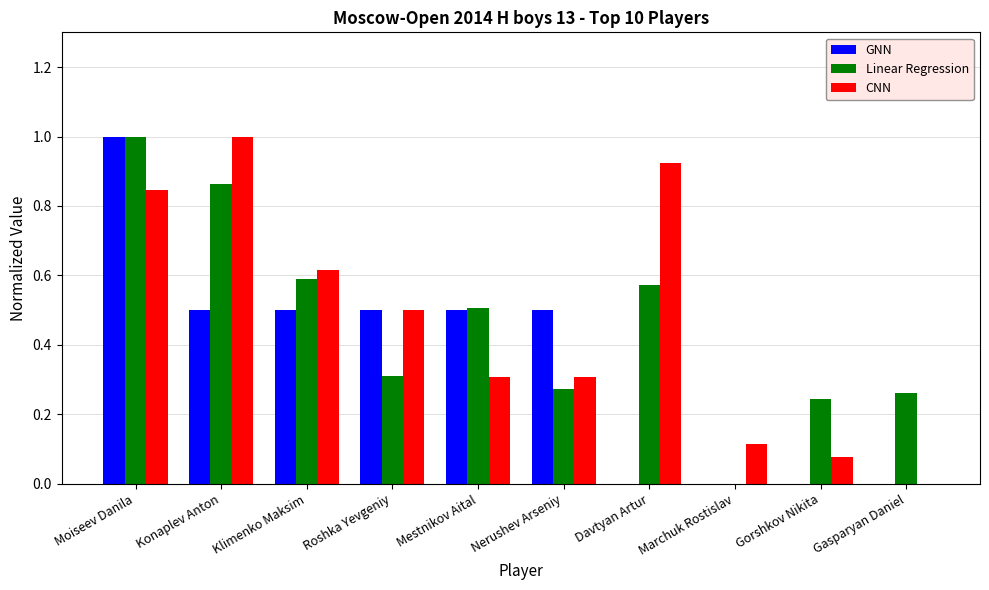

Is the value of GNN at Davtyan Artur greater than the value of CNN at Marchuk Rostislav?

No